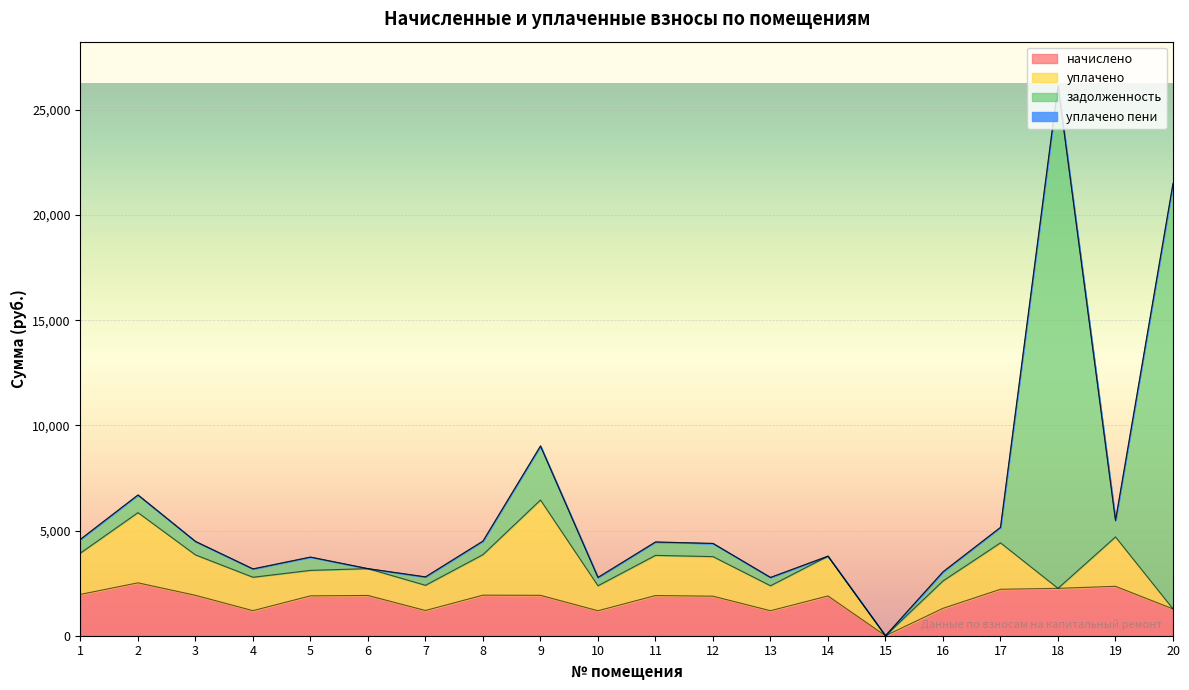

At which label does задолженность reach its minimum?

6